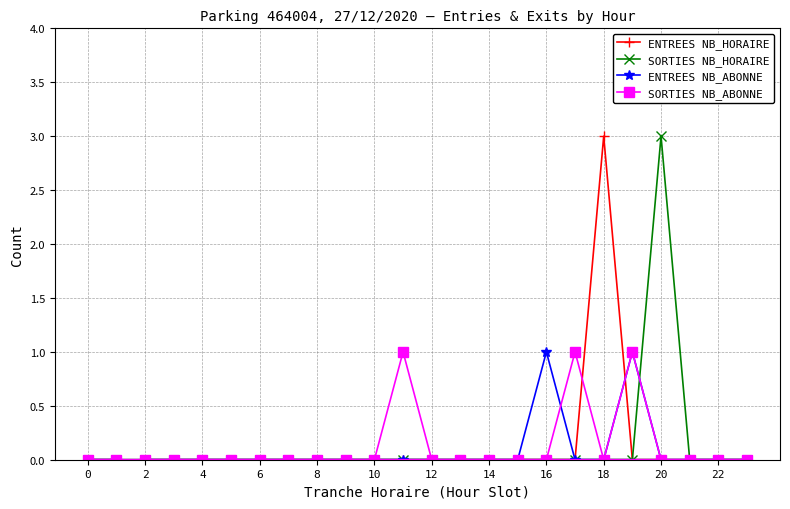

Is this an area chart (filled region under the line)?

No